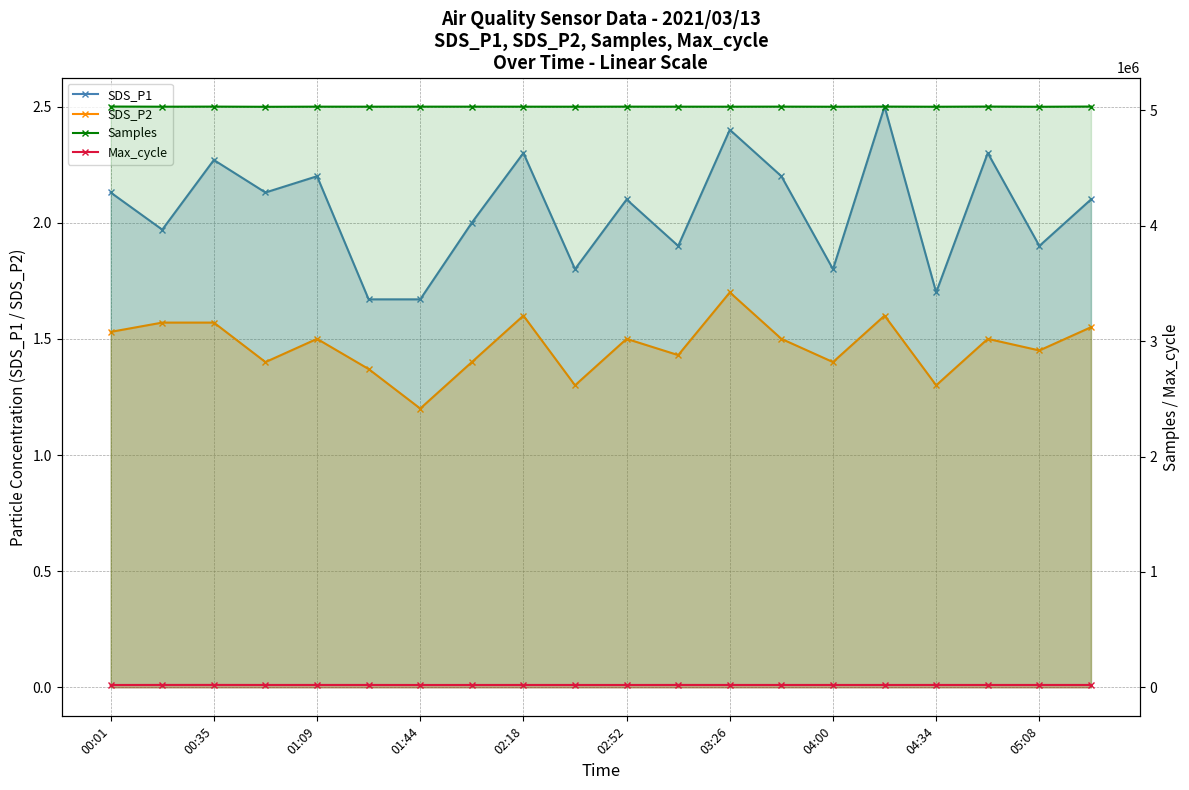

At how many categories does at least one series exceed 3265165?

20